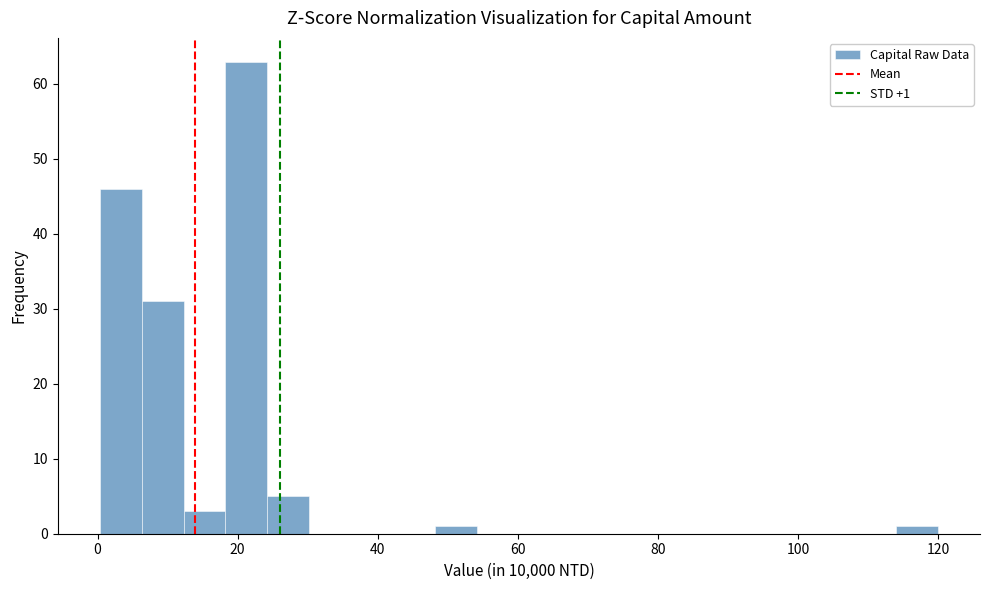

Read against the x-axis, roughly where is the centre of the tallest bar?

22